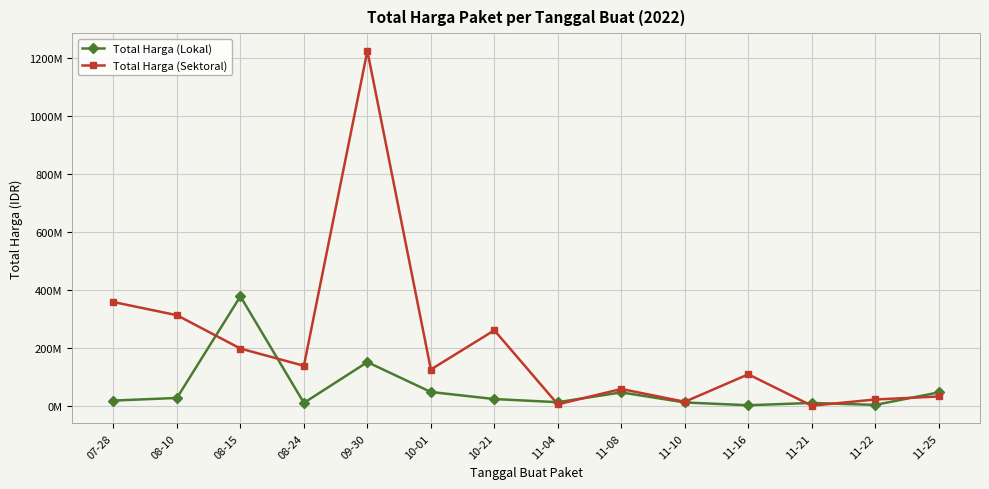

What are all the series names shown in the legend?

Total Harga (Lokal), Total Harga (Sektoral)